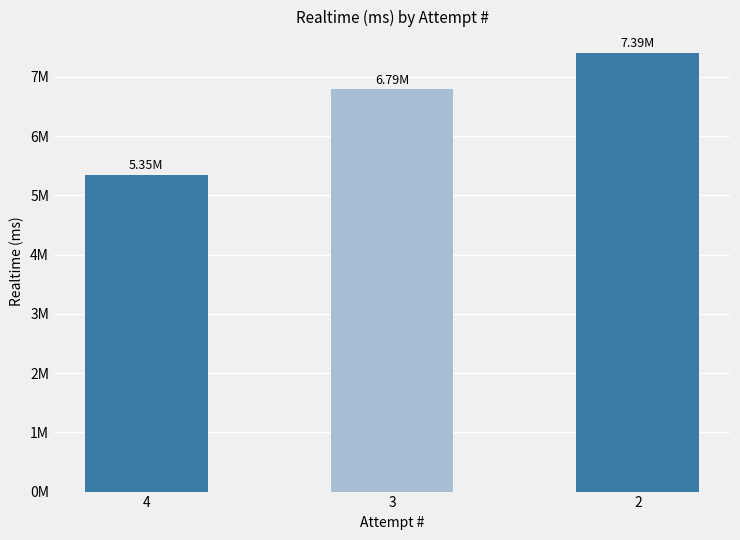

Where does the data first go above 6787173?

2